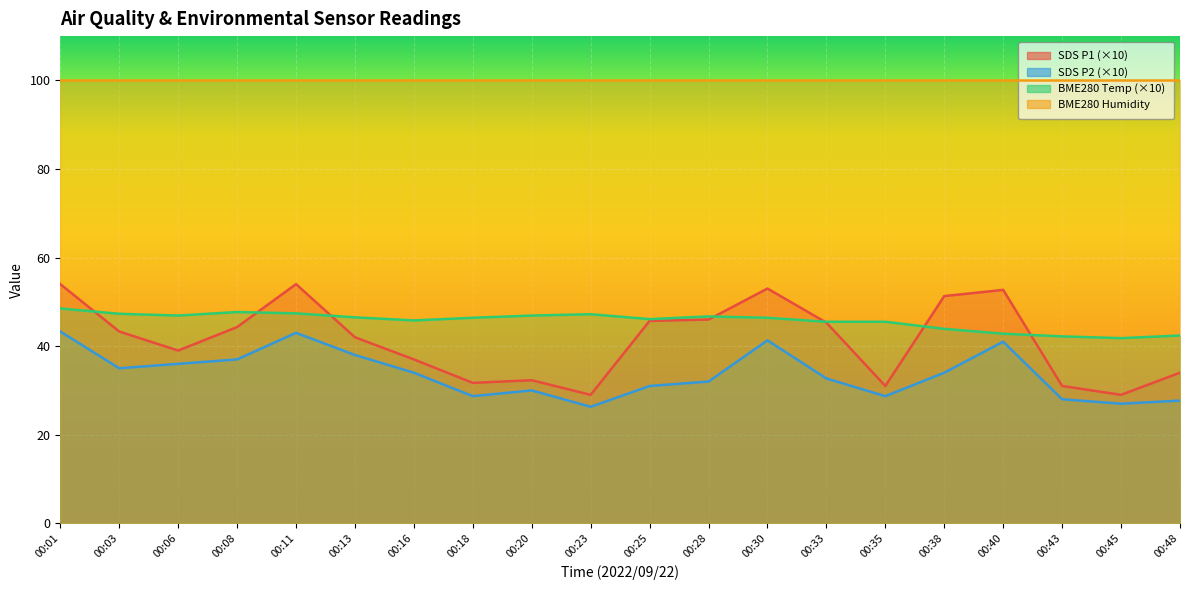

Which series changed the most between 00:20 and 00:35?

BME280_temperature